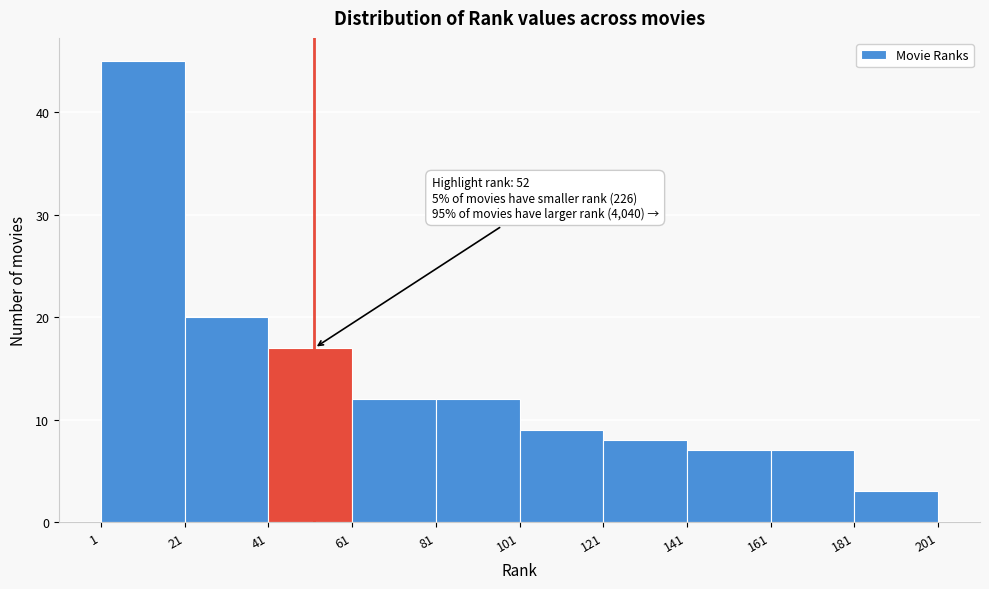

Which range on the x-axis has the tallest bar?

1 to 21